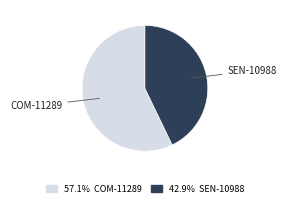

Rank the categories by value from lowest to highest.

SEN-10988, COM-11289